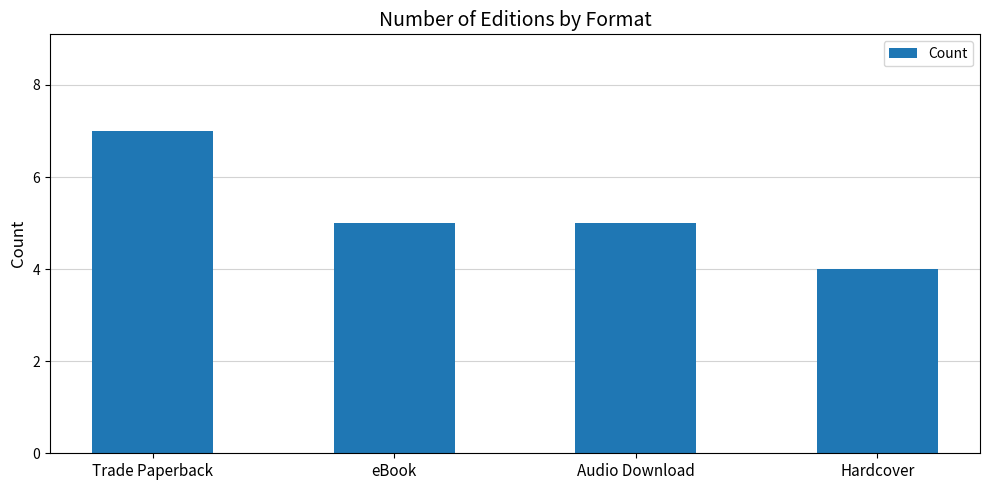

What is the value of the 2nd bar from the left?

5